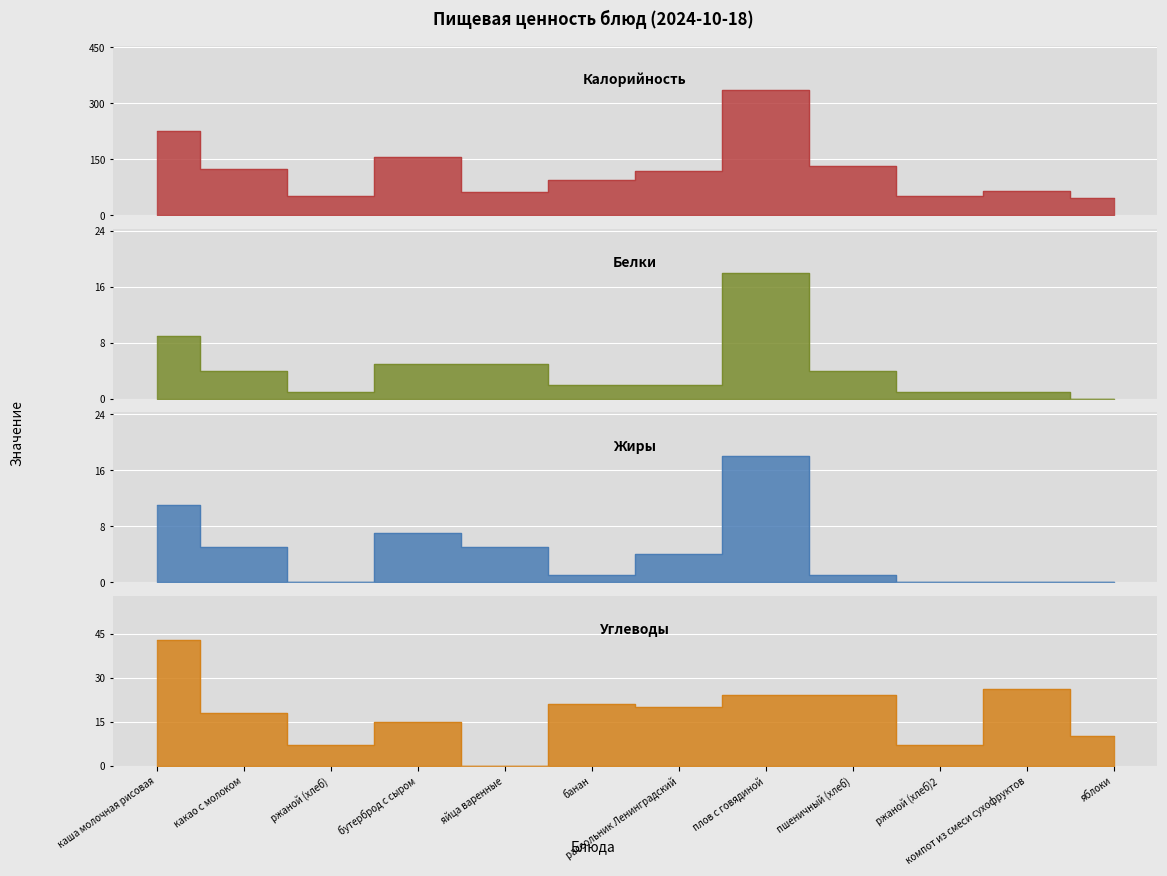

Rank the categories by Калорийность value from highest to lowest.

плов с говядиной, каша молочная рисовая, бутерброд с сыром, пшеничный (хлеб), какао с молоком, рассольник Ленинградский, банан, компот из смеси сухофруктов, яйца варенные, ржаной (хлеб), ржаной (хлеб)2, яблоки